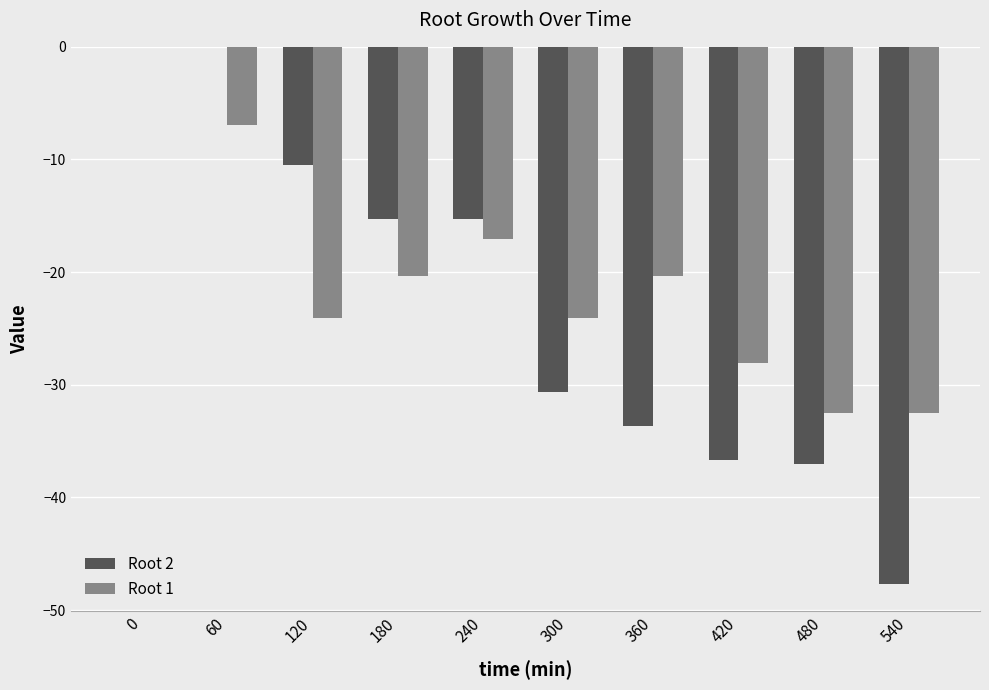

The Root 1 series shows -45.3 at 420. True or false?

False